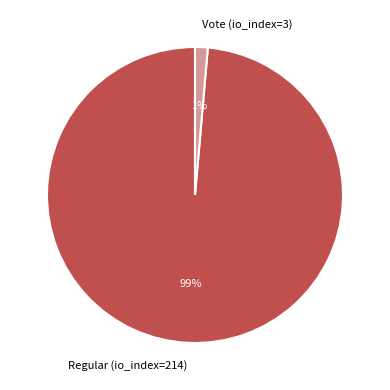

How many slices are in this pie chart?

2